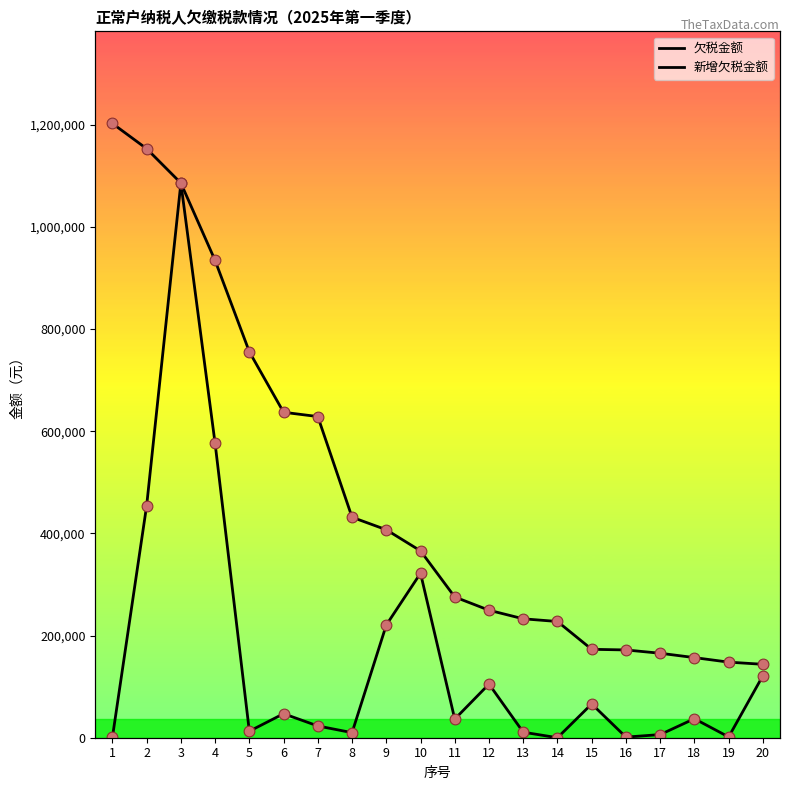

Is the value of 新增欠税金额 at 4 greater than the value of 欠税金额 at 5?

No